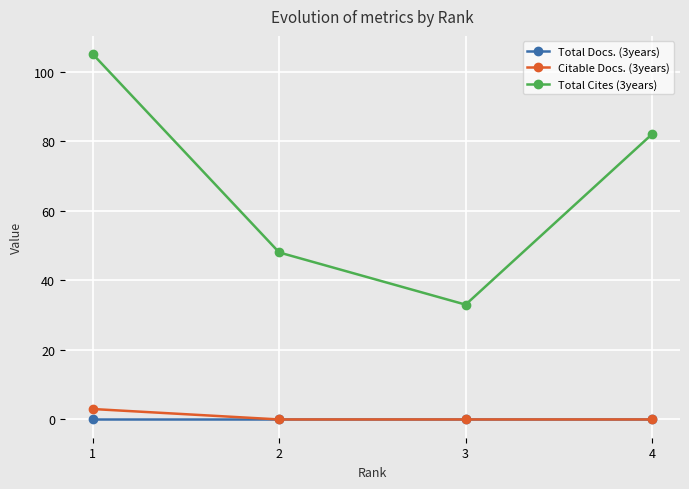

The value of Total Docs. (3years) at 1 is 0. True or false?

True